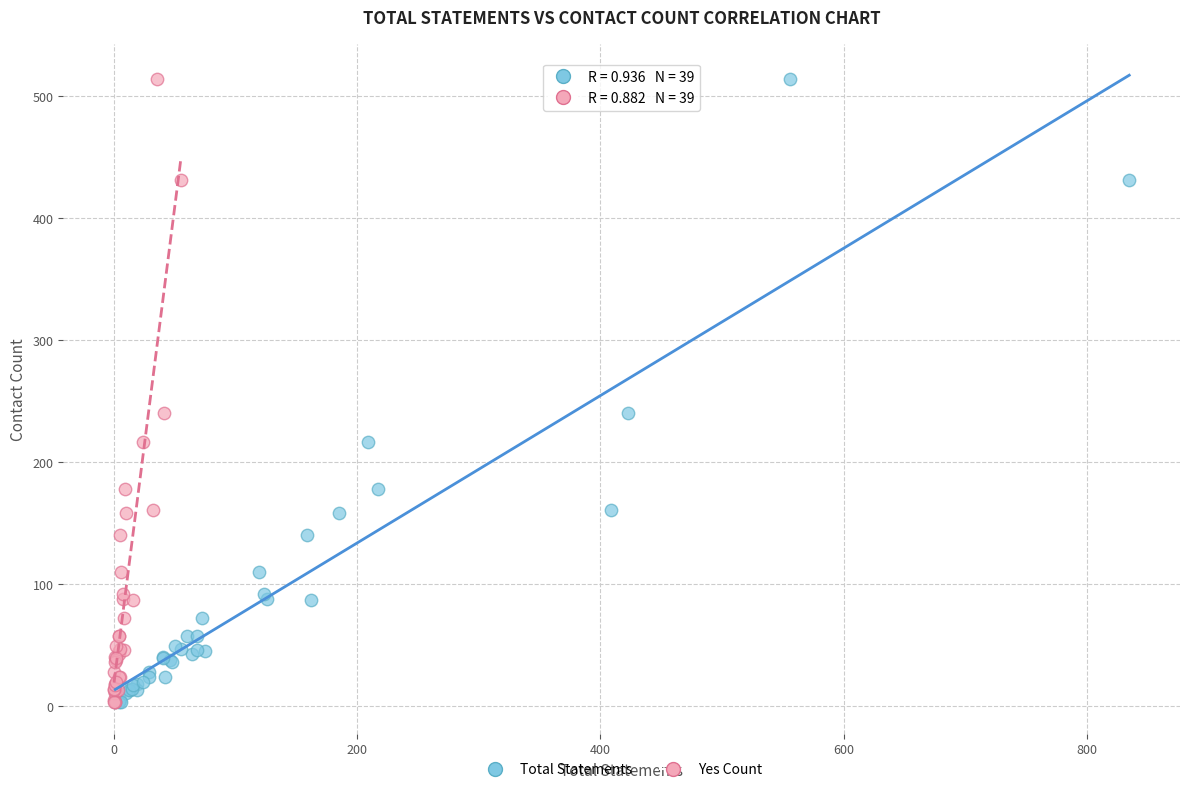

What are all the series names shown in the legend?

Total Statements, Yes Count